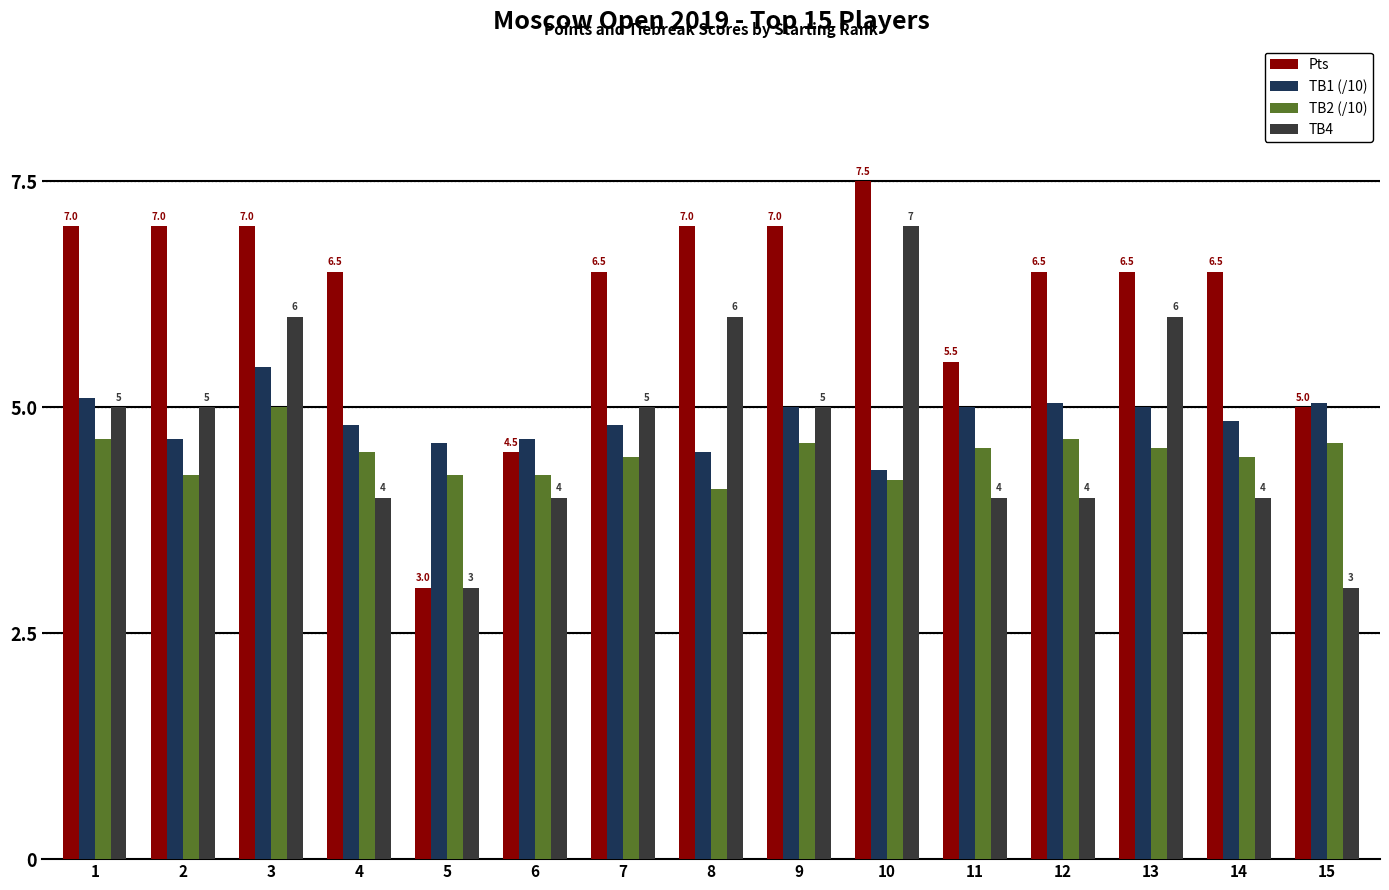

At which label does TB4 reach its peak?

10